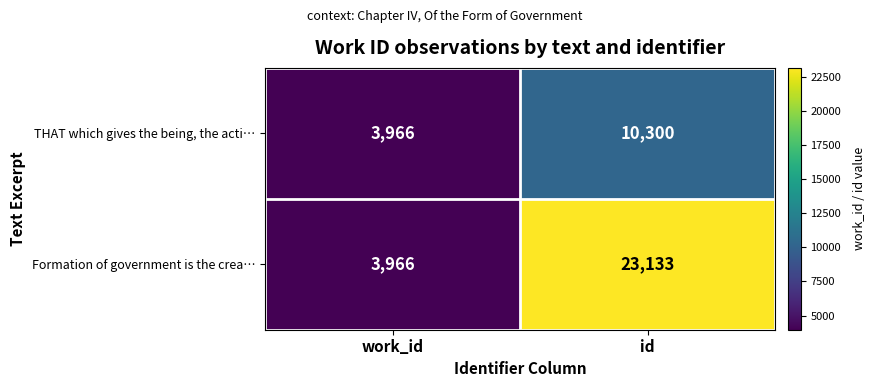

Between work_id and id, which series saw the biggest shift?

Formation of government is the crea…